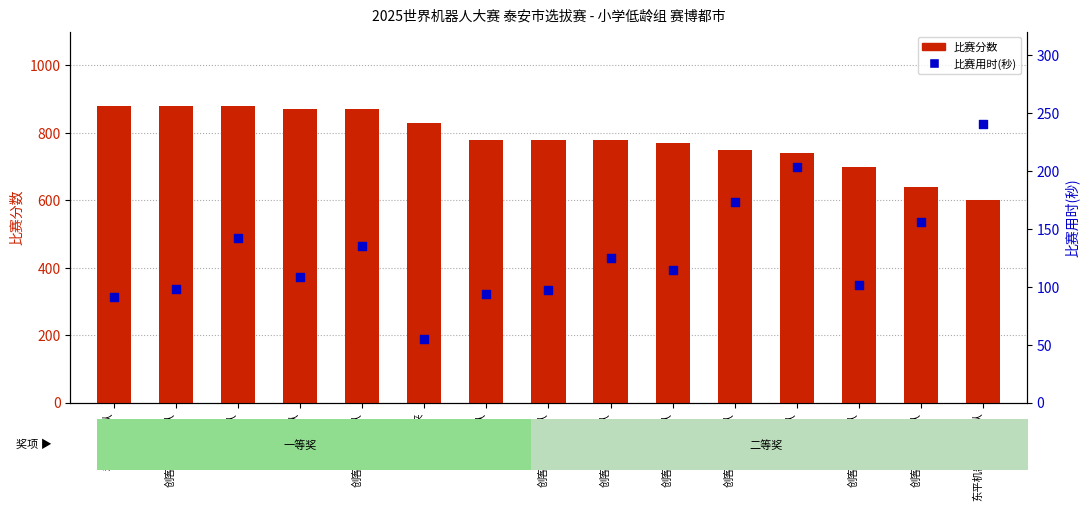

Which series has the widest spread of Y values?

比赛分数